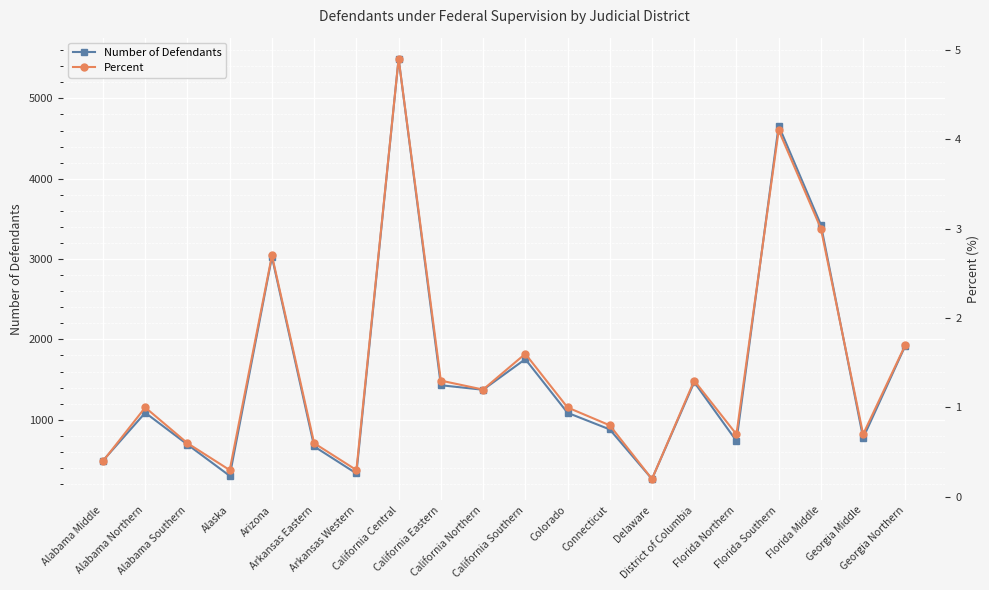

At which category is the sum across all series the highest?

California Central